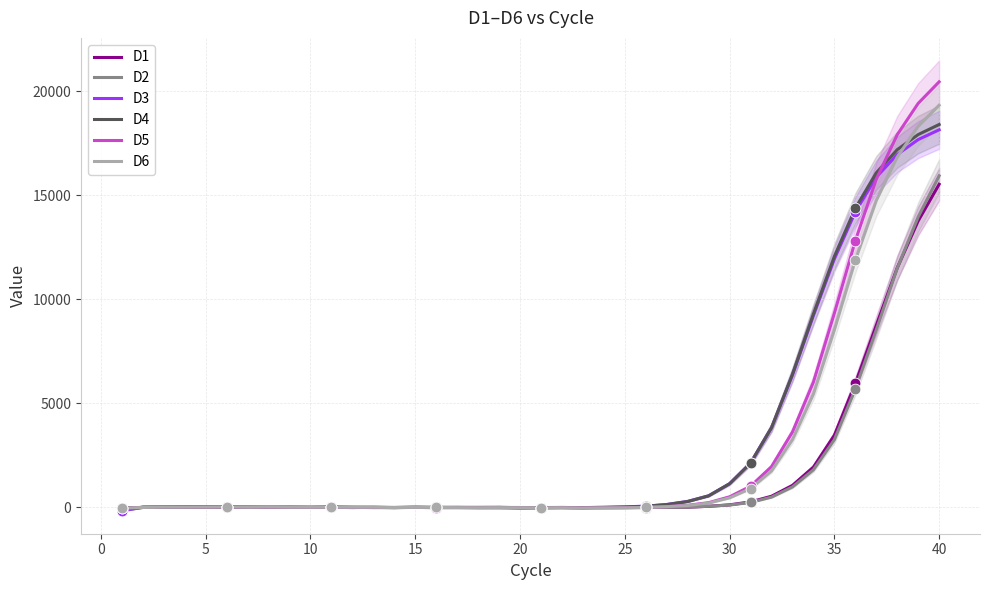

What are all the series names shown in the legend?

D1, D2, D3, D4, D5, D6